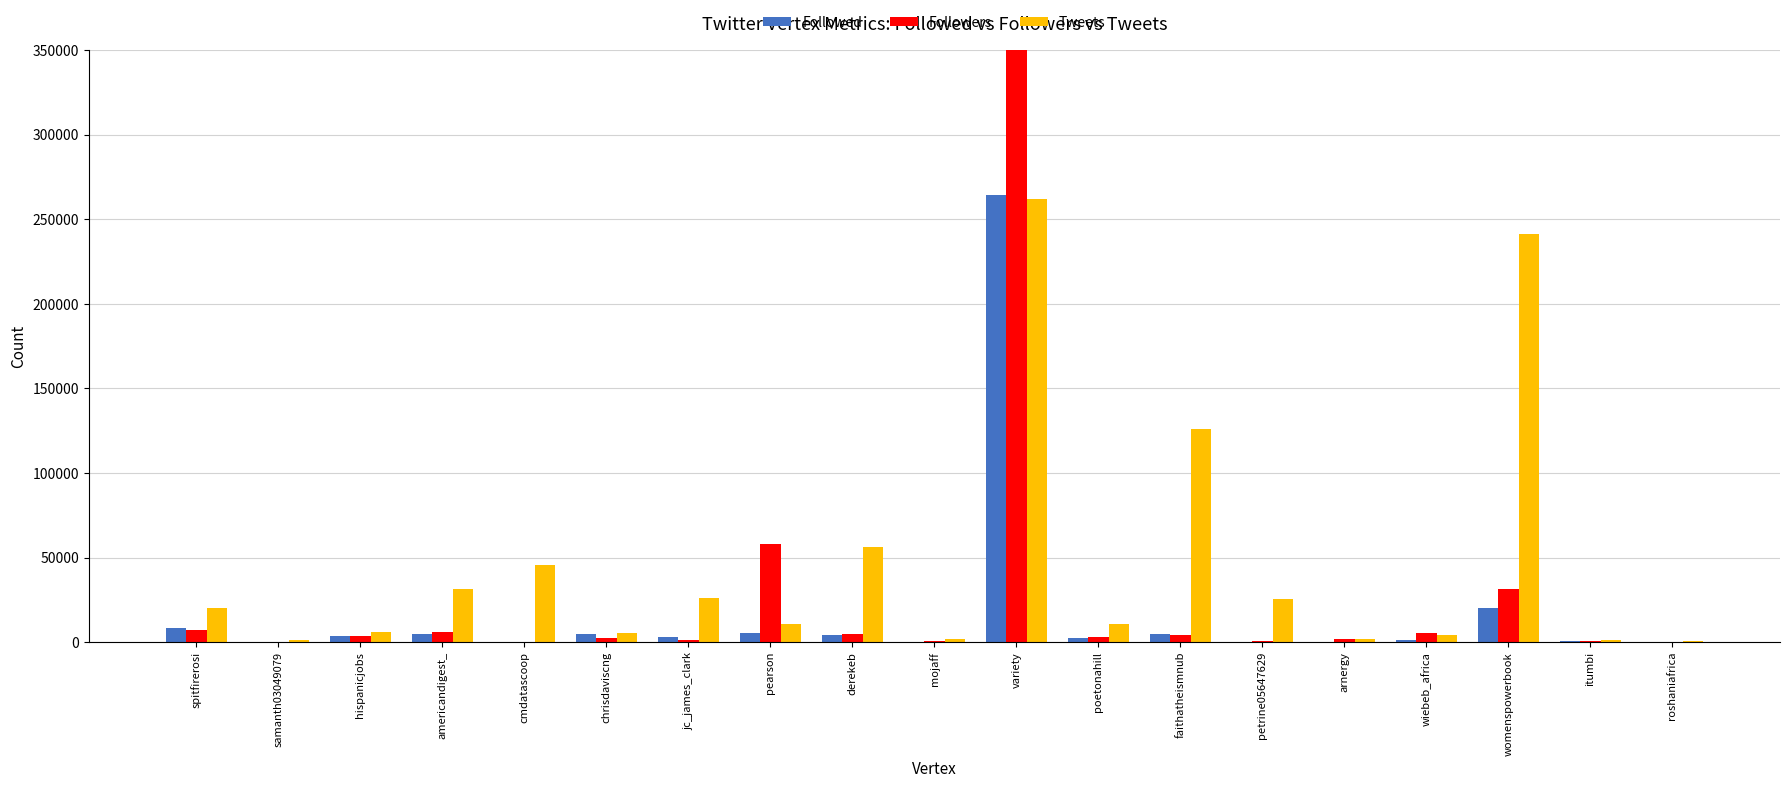

Reading left to right, what are all the values shown in this chart?

Followed: 8462	64	3525	4889	0	4999	2982	5286	3984	199	264196	2654	4677	21	221	953	20132	412	87
Followers: 7441	6	3881	5688	300	2237	1229	58064	4522	377	2271515	2737	4252	415	1718	5537	31300	584	87
Tweets: 20266	1151	5728	31459	45607	5187	25804	10967	56237	1834	261963	10895	125778	25719	1720	3914	241276	985	369